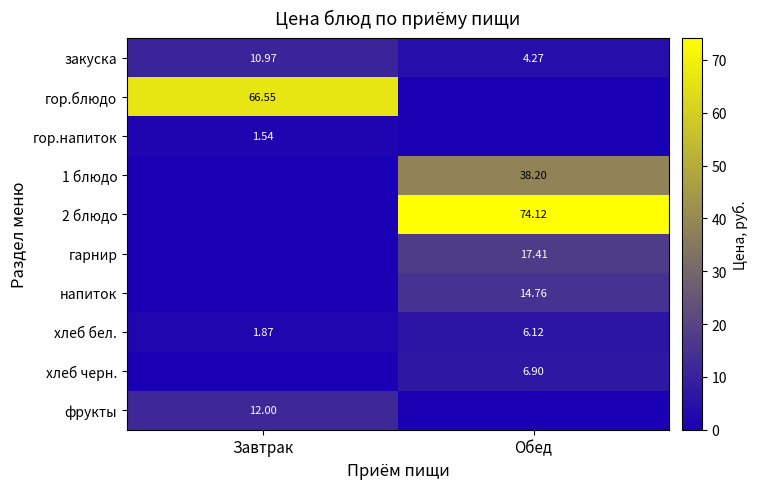

Is the value of гор.блюдо at Завтрак greater than the value of 1 блюдо at Обед?

Yes